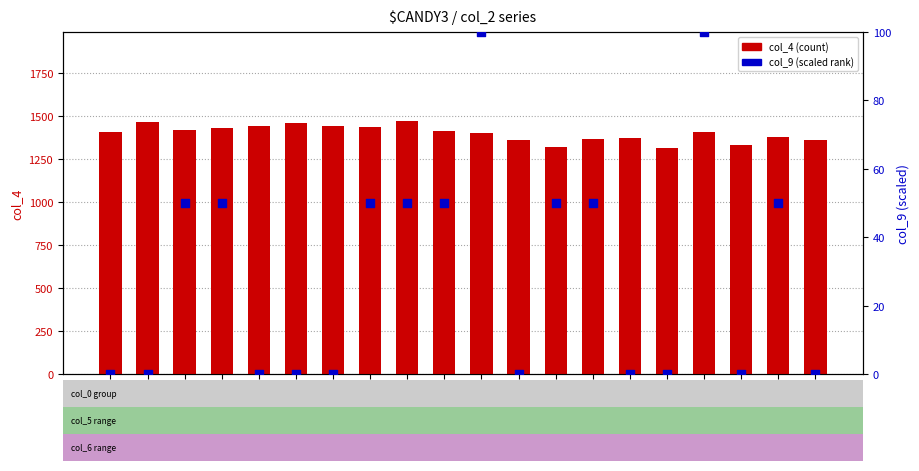

Which series contains the lowest Y value?

col_9